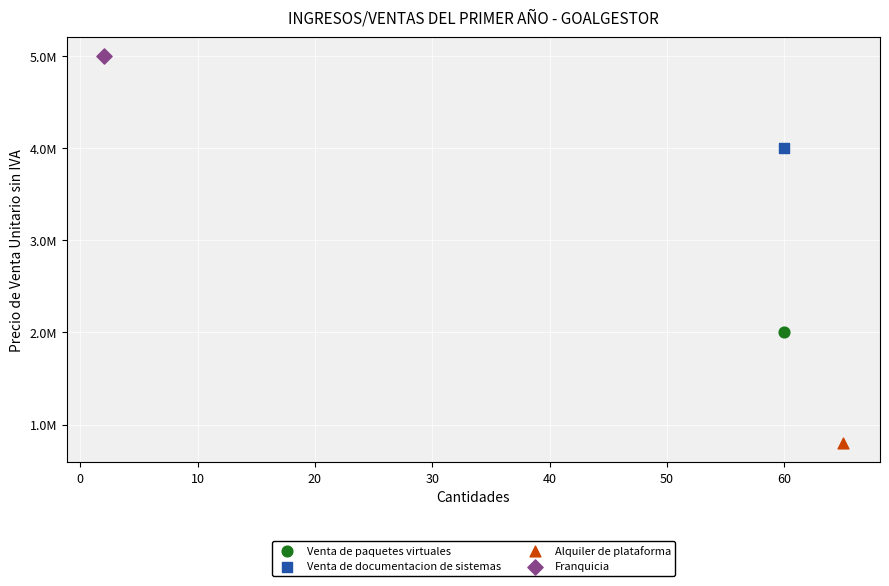

Which series reaches the minimum Y coordinate?

Alquiler de plataforma